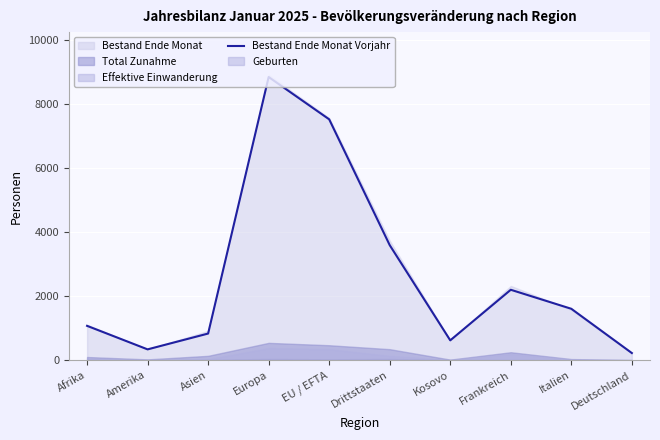

What is the minimum value shown in the chart?

227